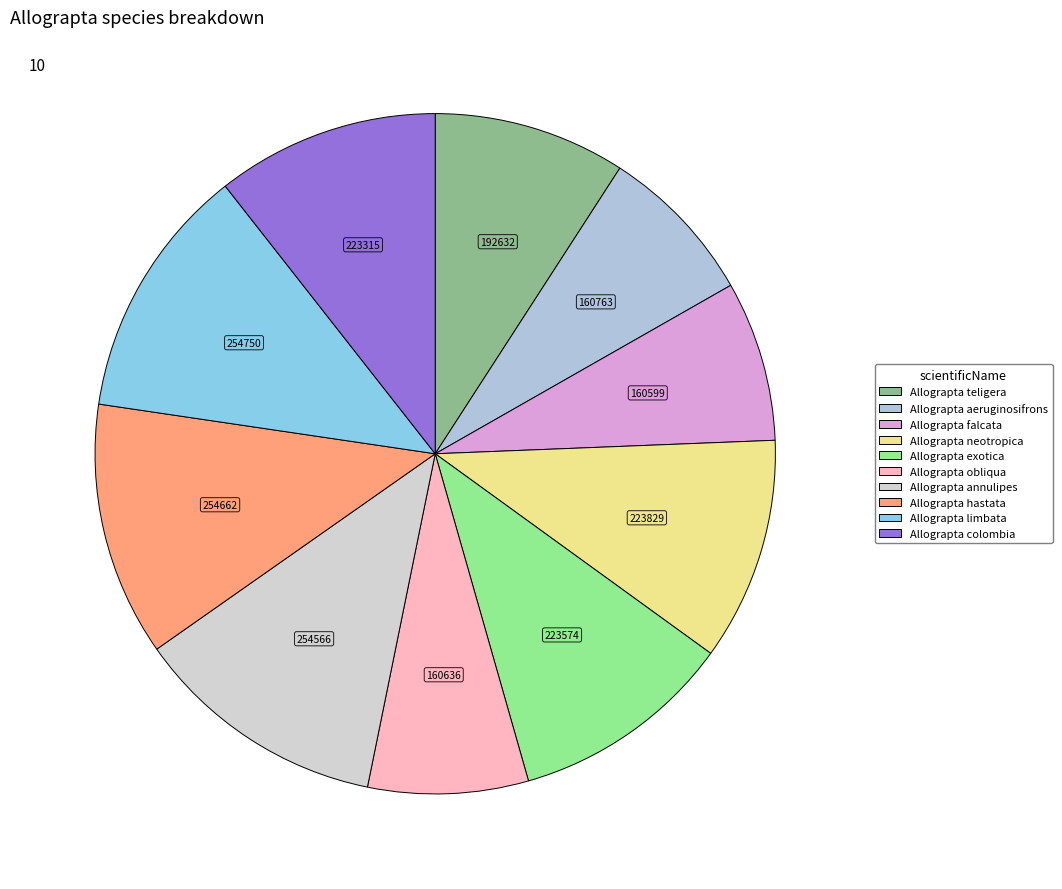

How many segments does this pie chart have?

10